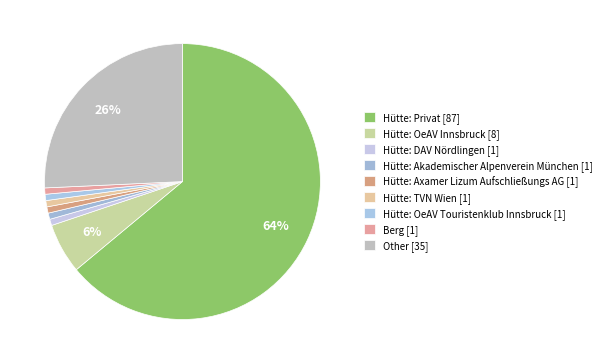

Which slice is the largest?

Hütte: Privat